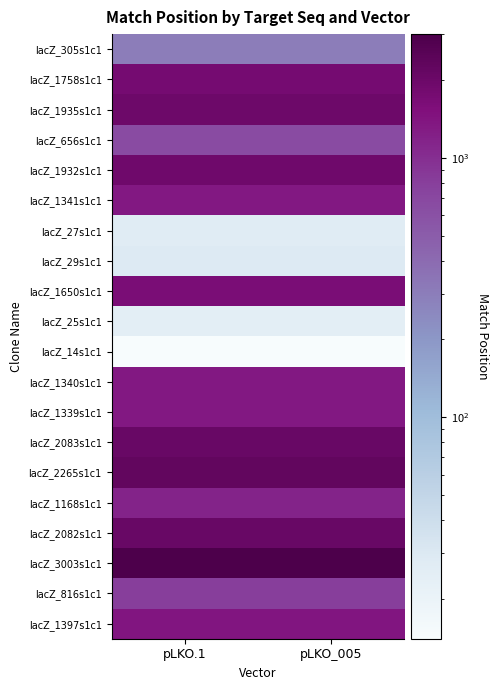

What is the total value across all series at pLKO.1?

25165